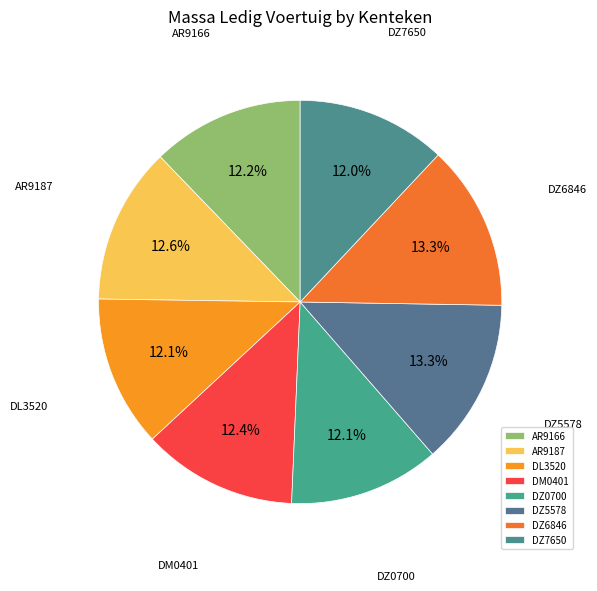

To the nearest percent, what is the average slice percentage?

12%